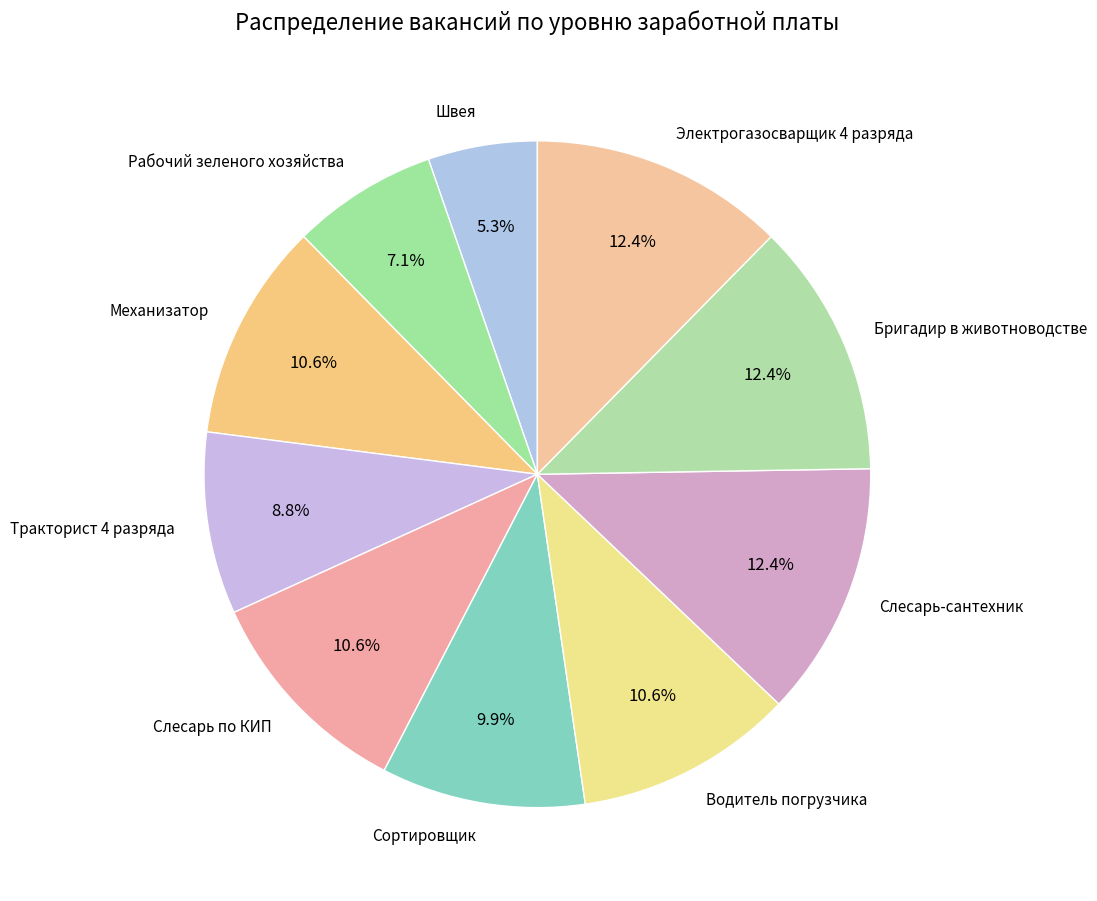

The Водитель погрузчика slice represents 1% of the pie. True or false?

False